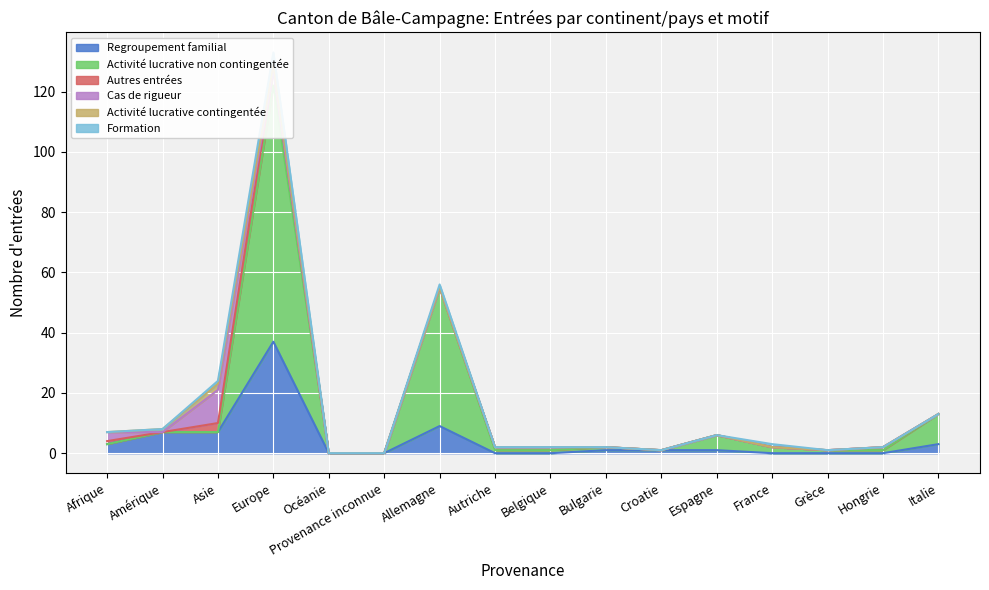

Is it true that Activité lucrative non contingentée (line) equals 3 at Afrique?

True